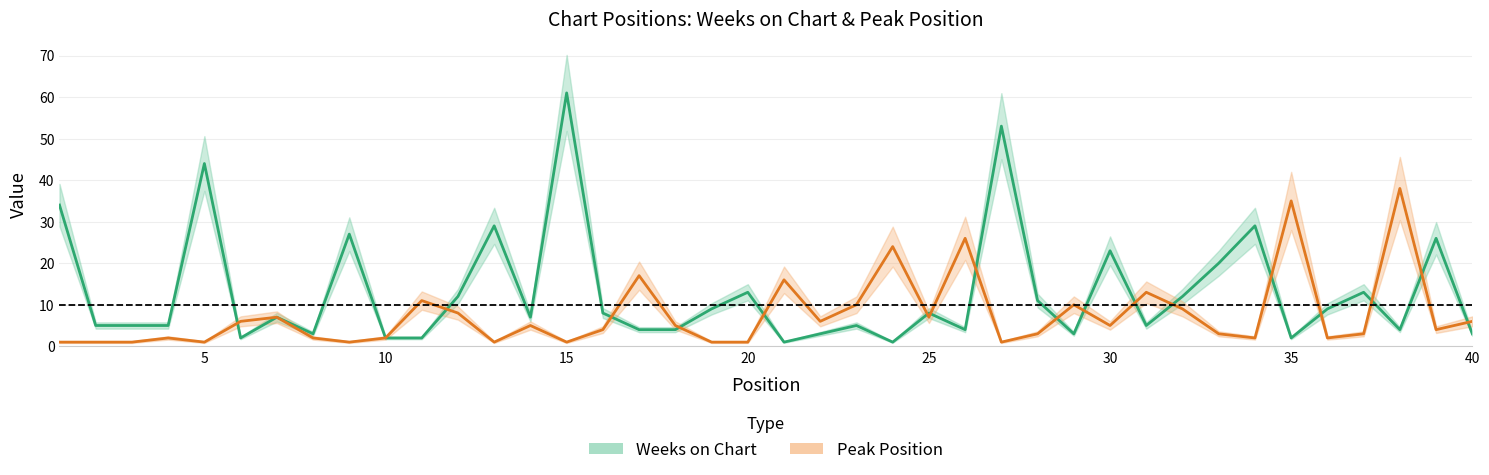

Reading left to right, extract all data points from this chart.

Weeks on Chart: 34	5	5	5	44	2	7	3	27	2	2	12	29	7	61	8	4	4	9	13	1	3	5	1	8	4	53	11	3	23	5	12	20	29	2	9	13	4	26	3
Peak Position: 1	1	1	2	1	6	7	2	1	2	11	8	1	5	1	4	17	5	1	1	16	6	10	24	7	26	1	3	10	5	13	9	3	2	35	2	3	38	4	6